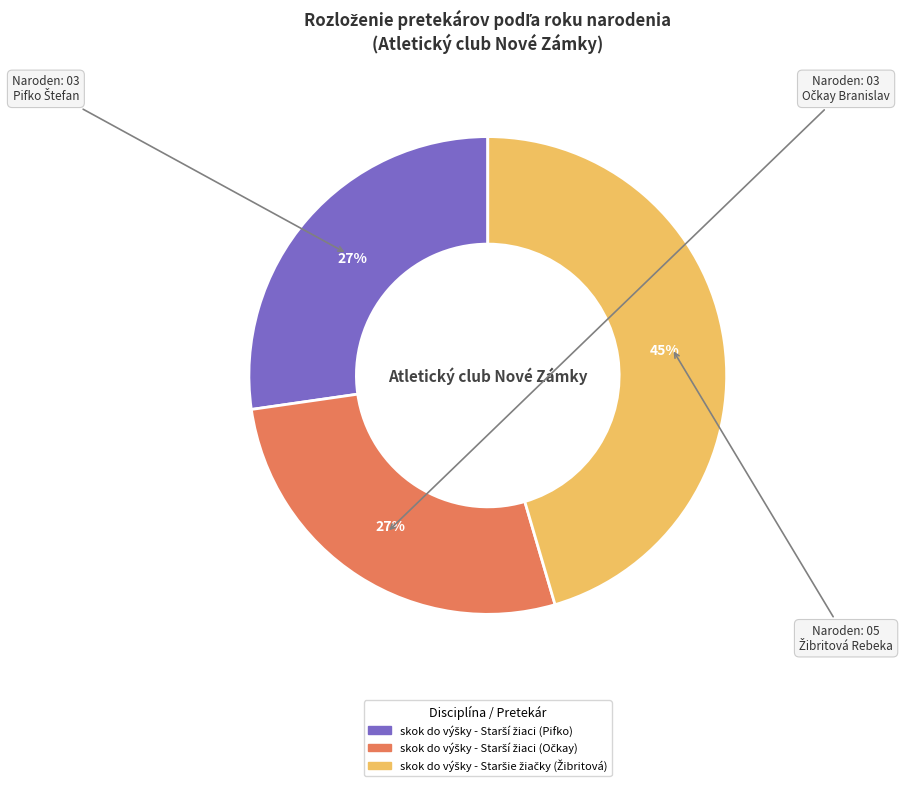

To the nearest percent, what is the difference between the largest and smallest slice percentages?

18%